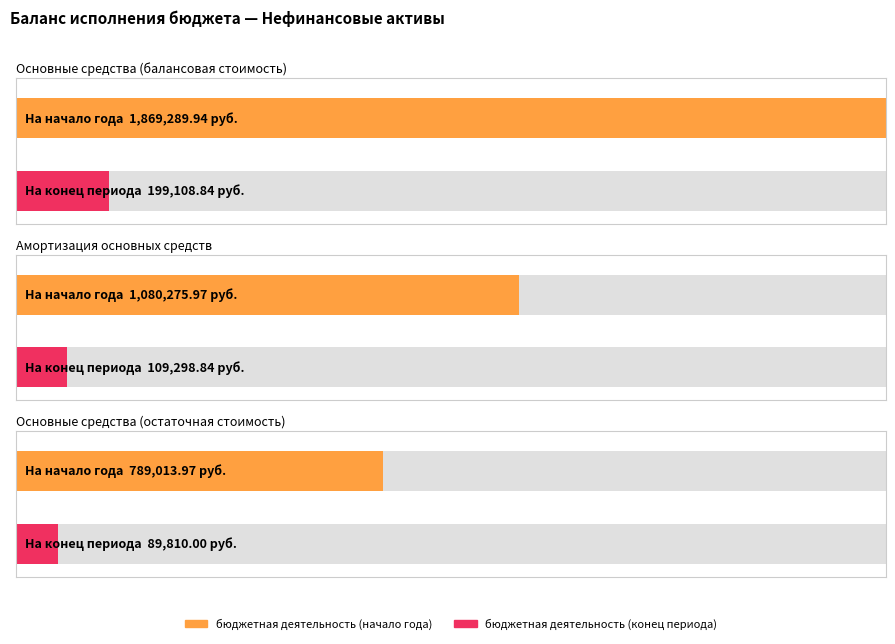

What is the difference between the бюджетная деятельность (начало года) values at Основные средства (остаточная стоимость) and Основные средства (балансовая стоимость)?

1080276.0